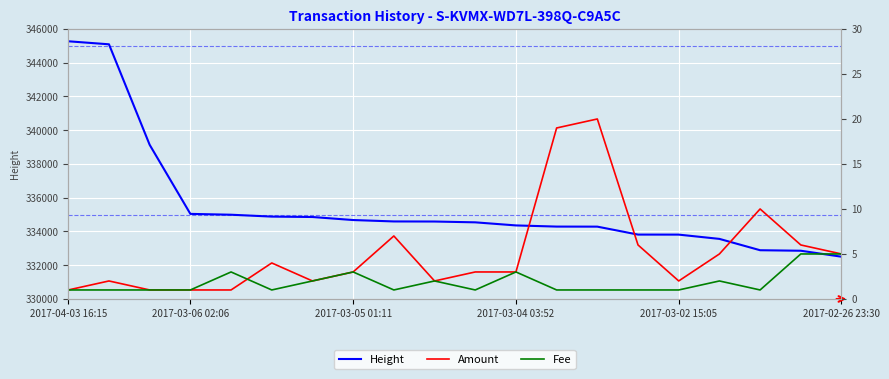

What are all the series names shown in the legend?

Height, Amount, Fee